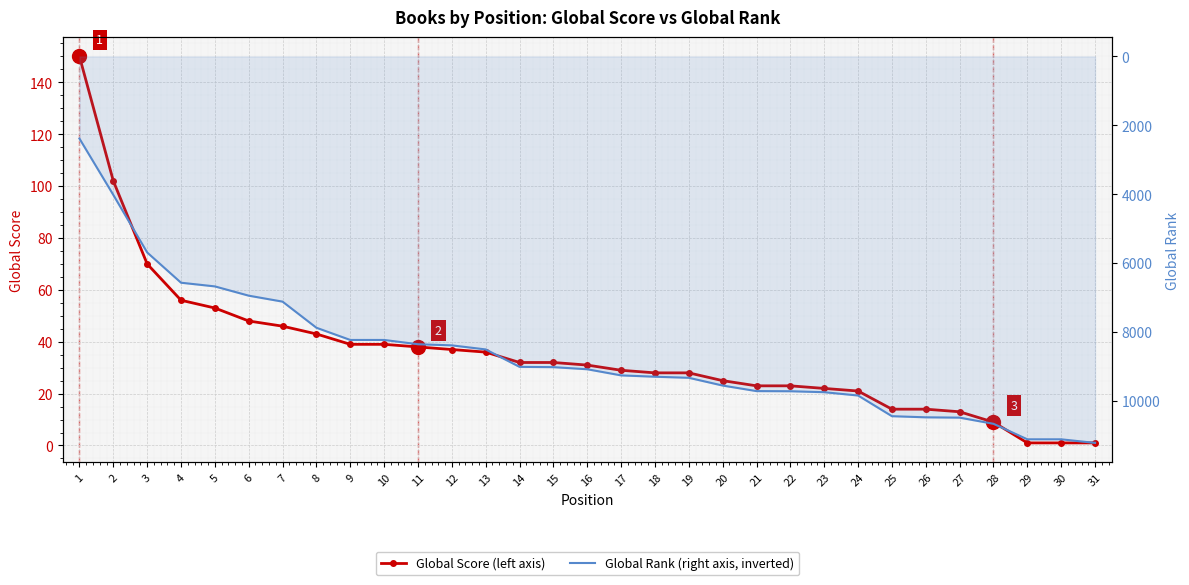

True or false: Global Score and Global Rank cross at least once.

False